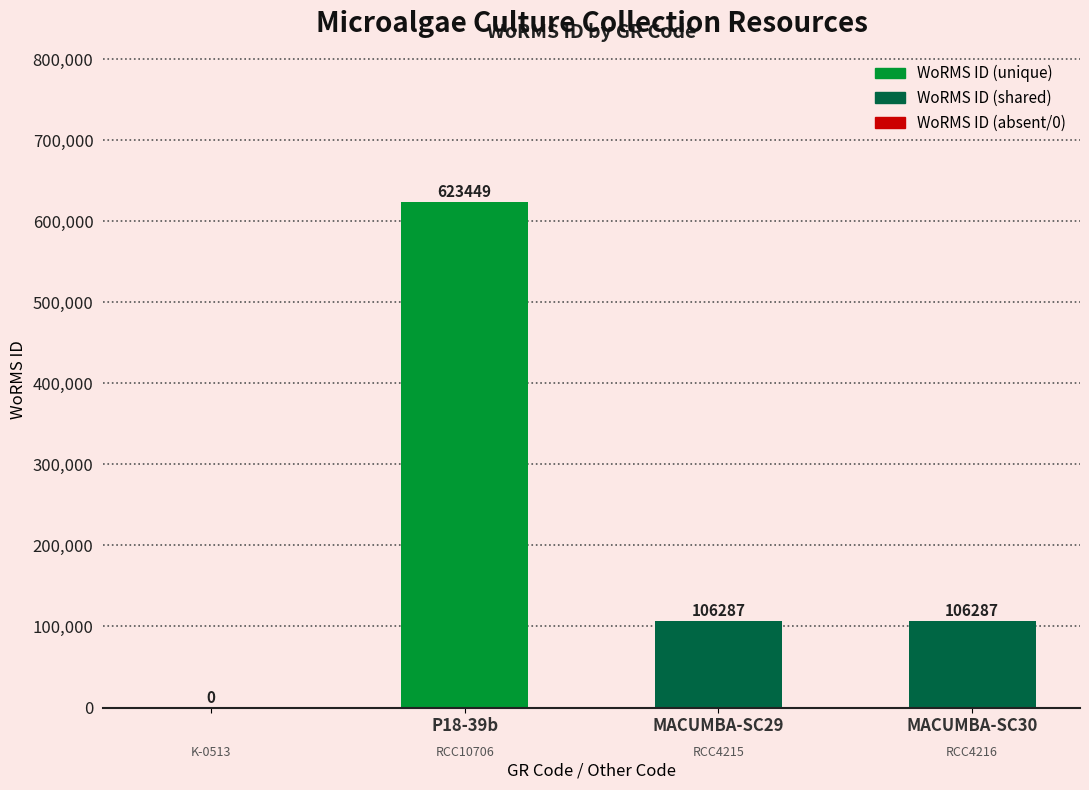

Reading left to right, transcribe all the data shown in this chart.

0	623449	106287	106287